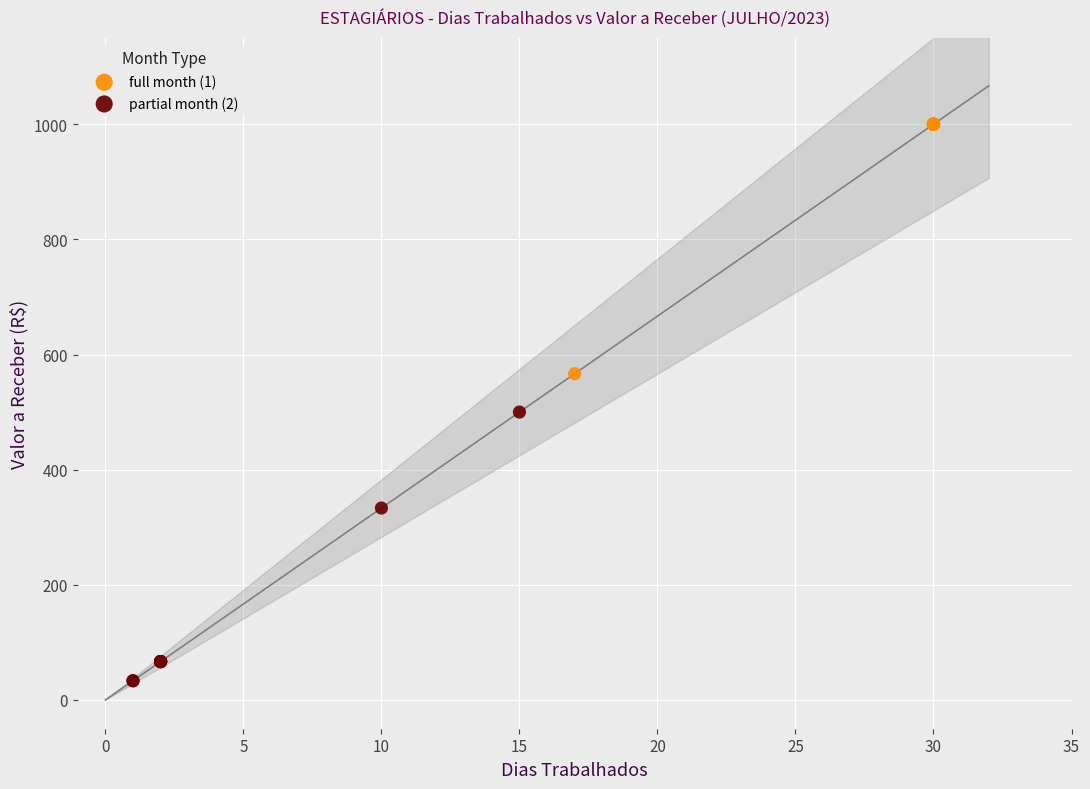

What are all the series names shown in the legend?

full month (1), partial month (2)